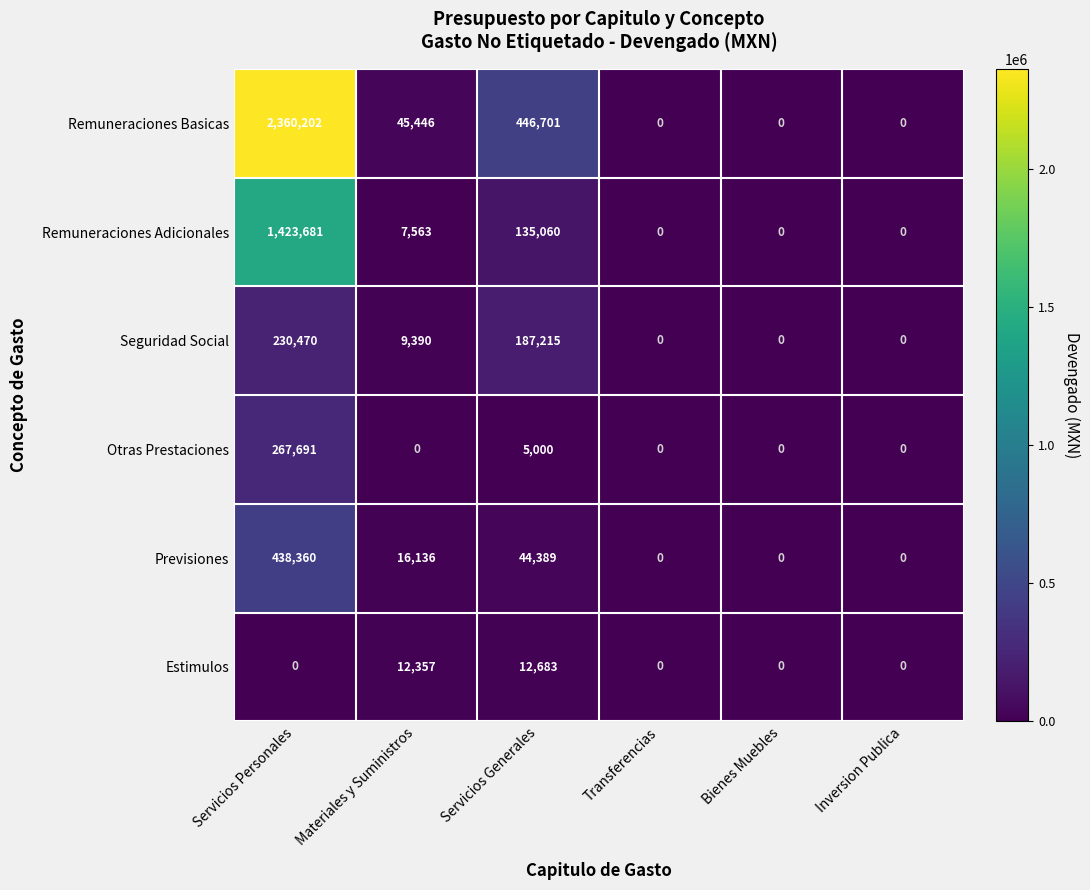

What is the difference between the Seguridad Social values at Servicios Generales and Transferencias?

187215